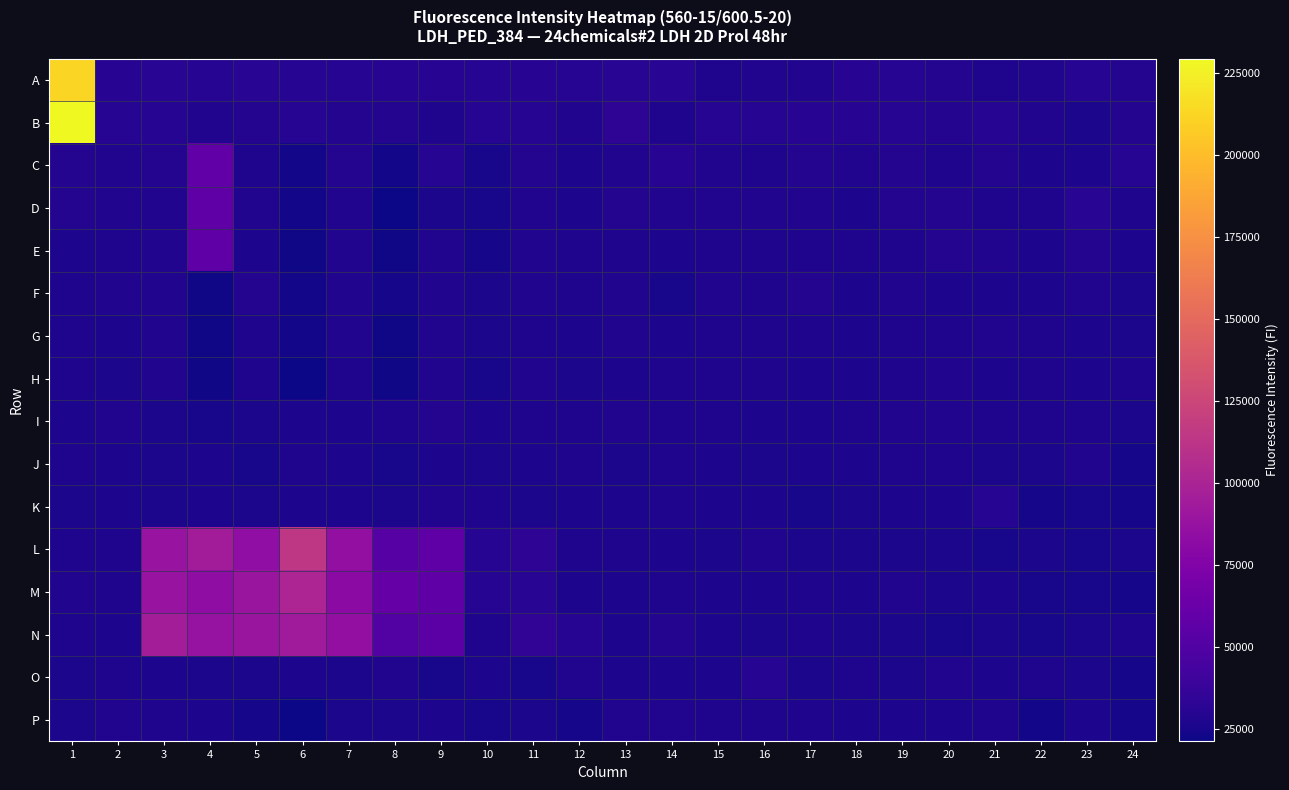

What is the spread (max minus min) of values at 2?

5055